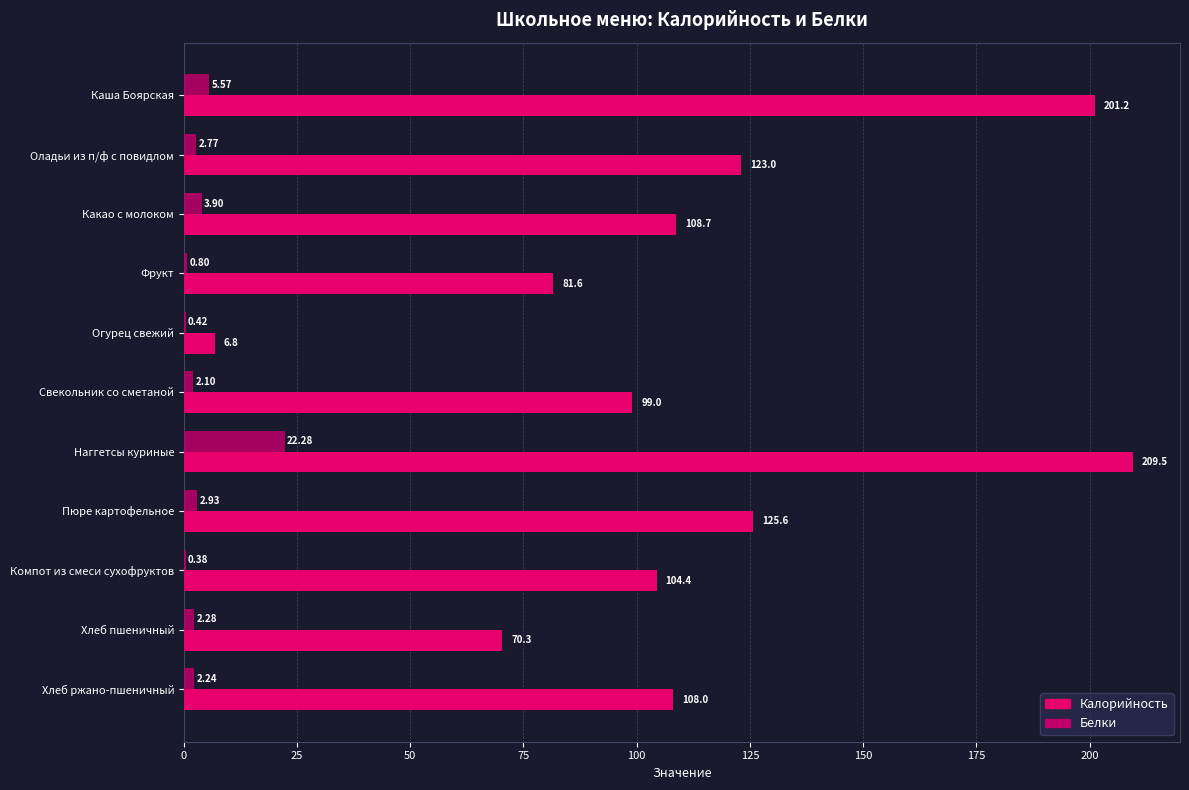

Between Каша Боярская and Хлеб пшеничный, which series saw the biggest shift?

Калорийность